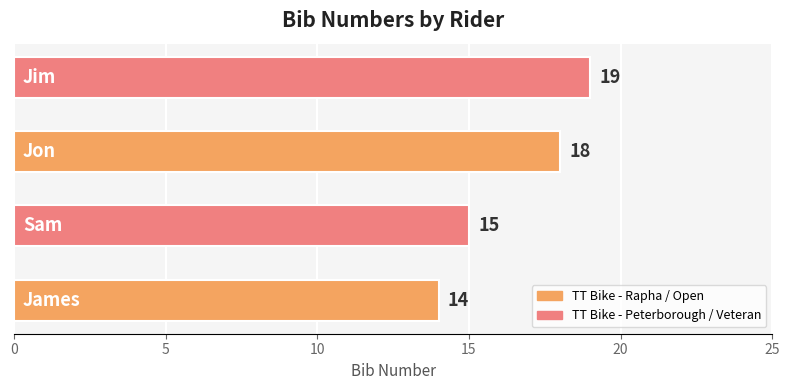

Count the number of data series in this chart.

1